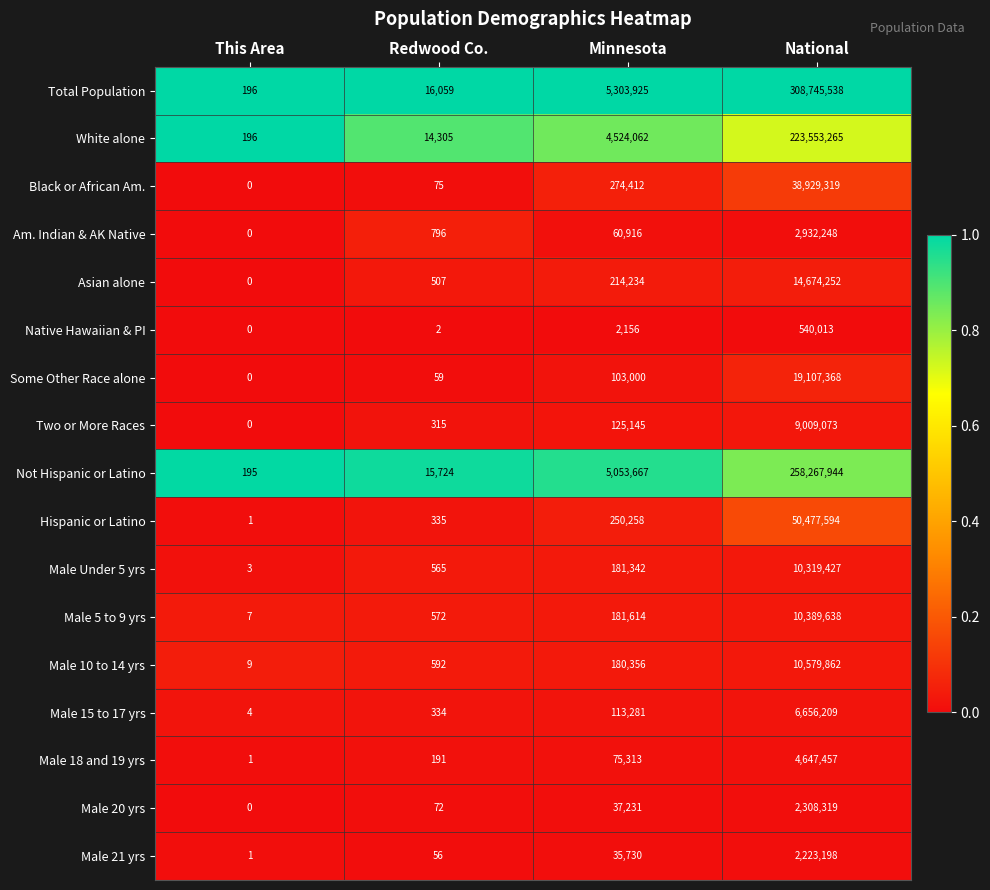

How many series are shown in this chart?

17